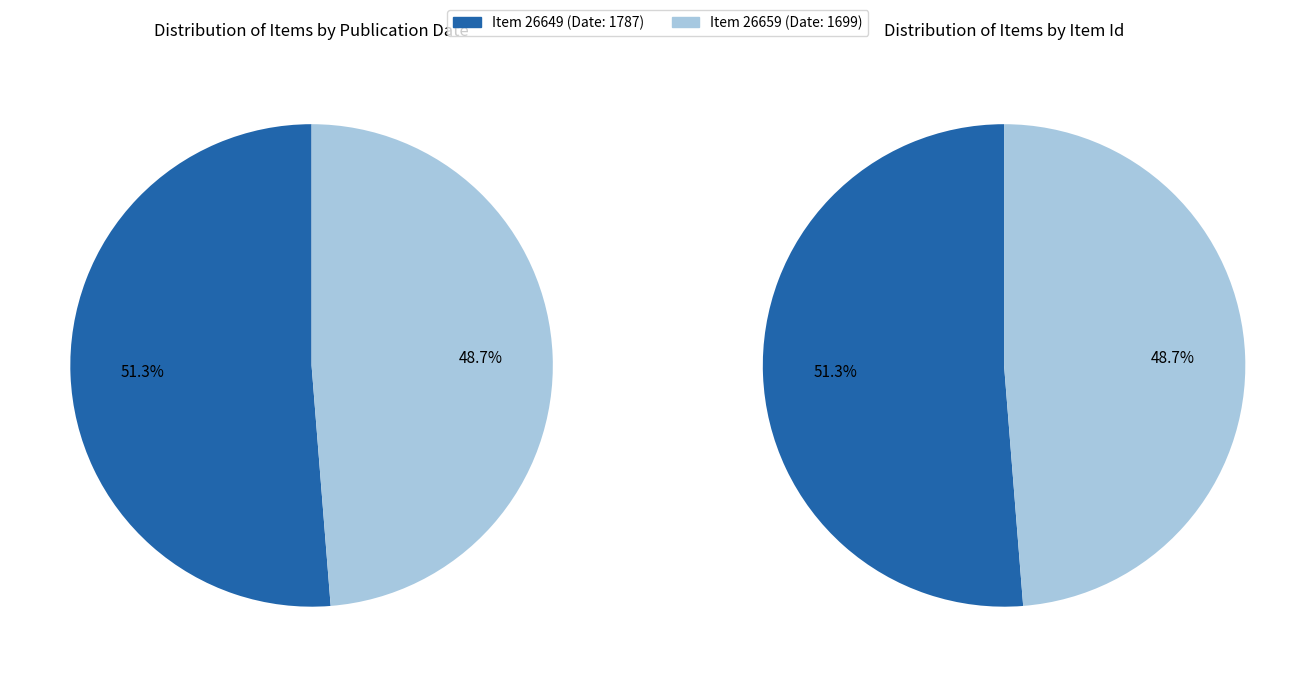

Rank the categories by value from lowest to highest.

26659, 26649